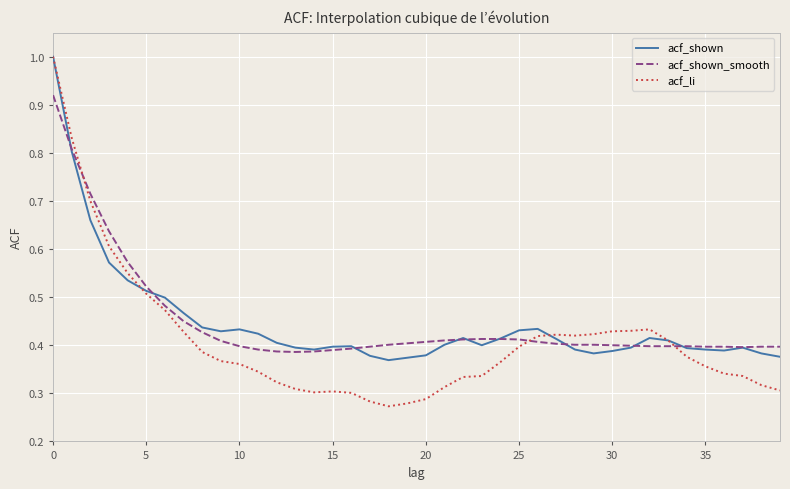

What is the greatest value displayed?

1.0